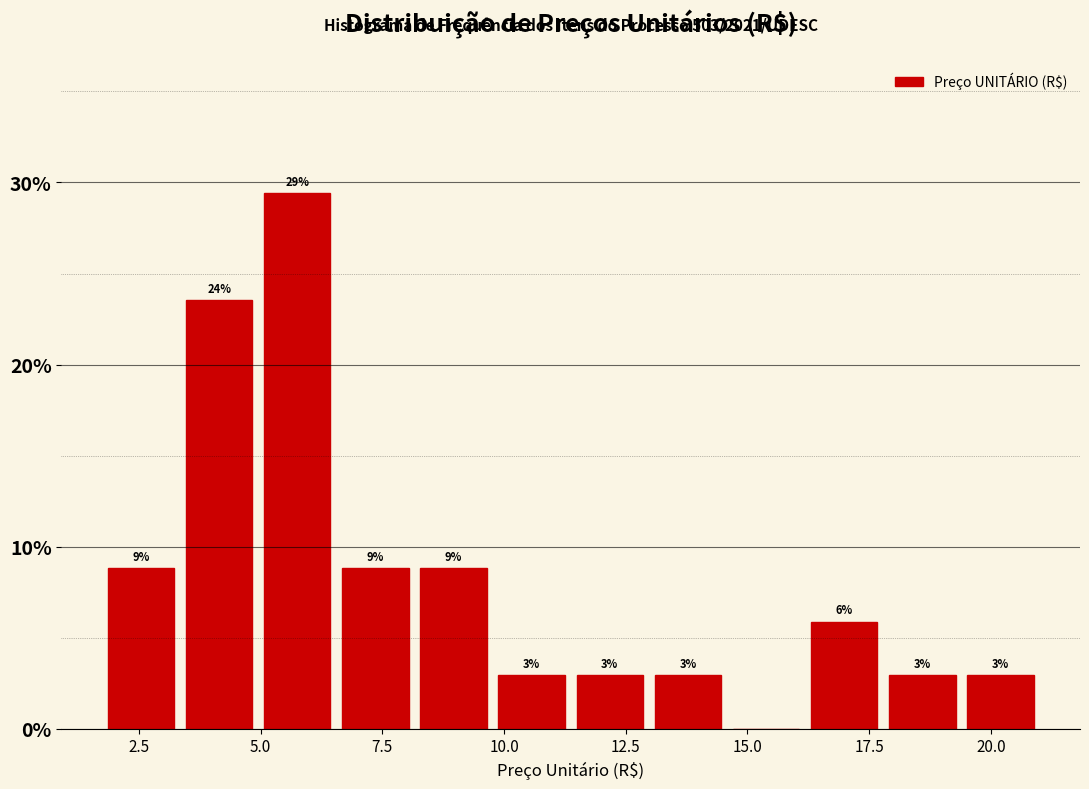

Read against the x-axis, roughly where is the centre of the tallest bar?

6.0